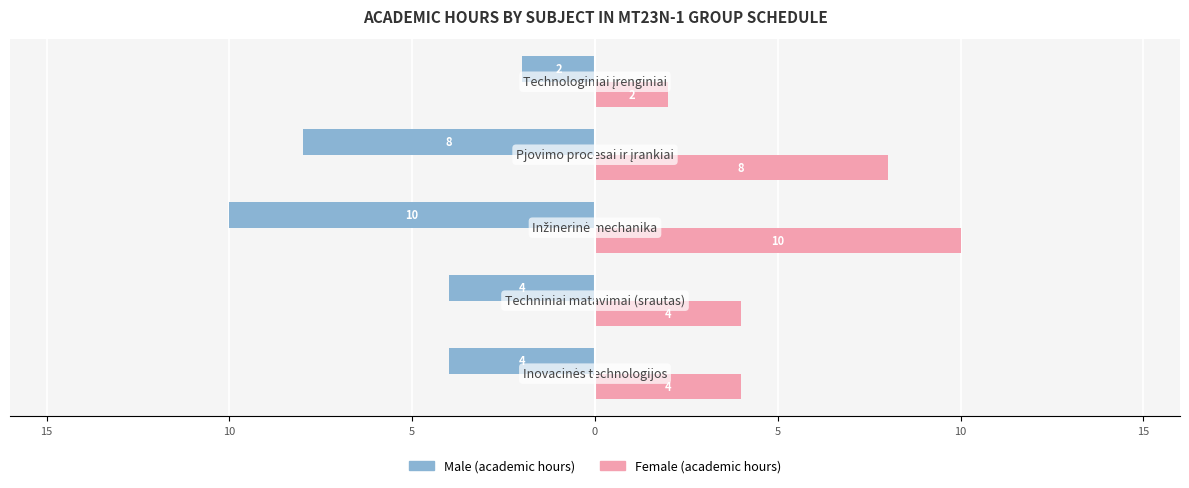

How many bars are there in each group?

2